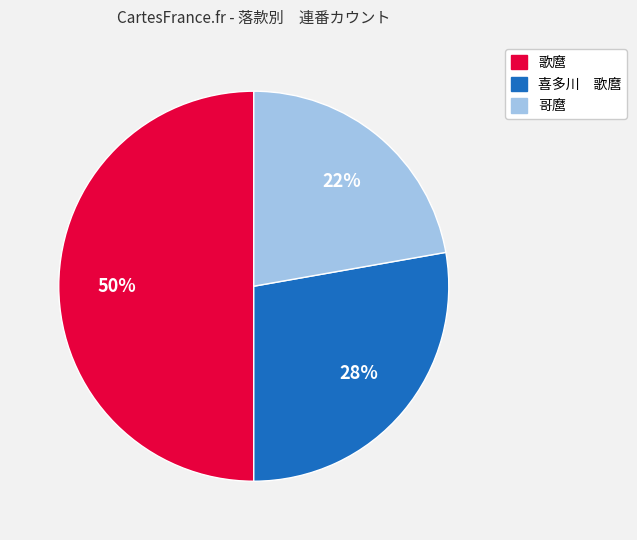

Does 喜多川 歌麿 represent more than half of the total?

No